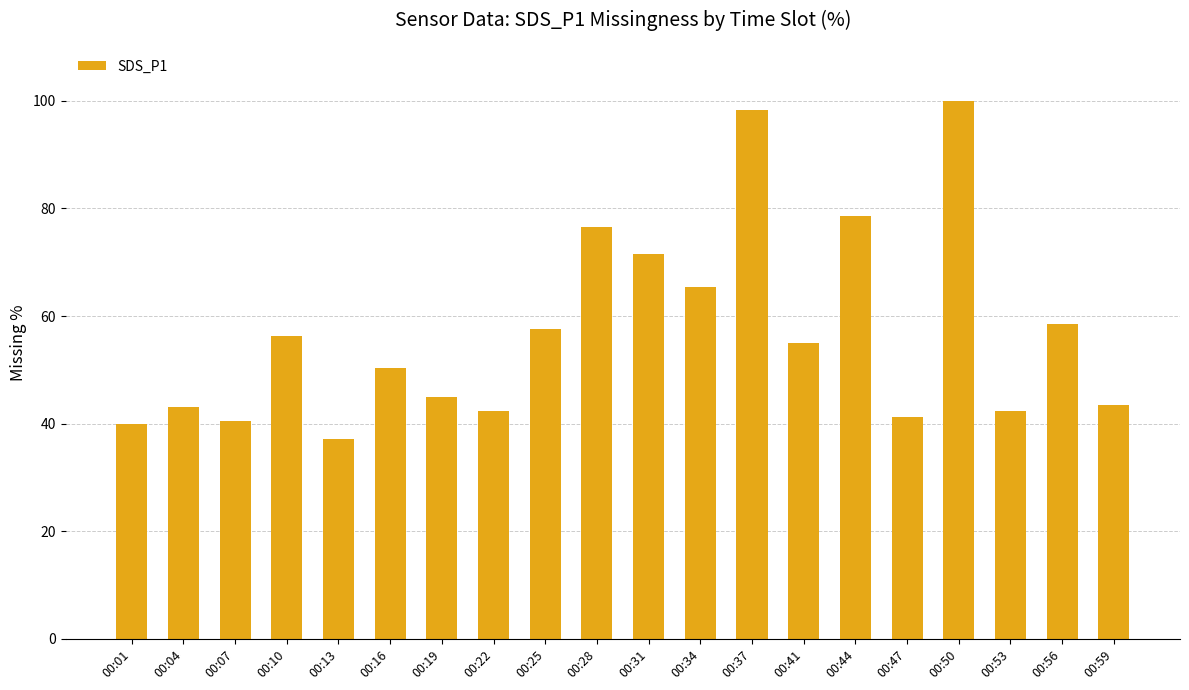

What is the change in value from 00:04 to 00:25?

+14.5